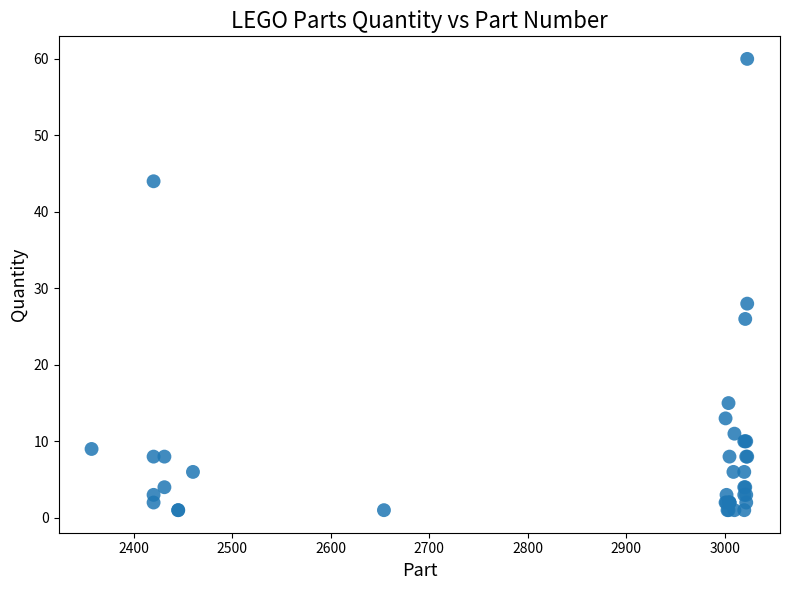

What Y value in the scatter plot is closest to 30?

28